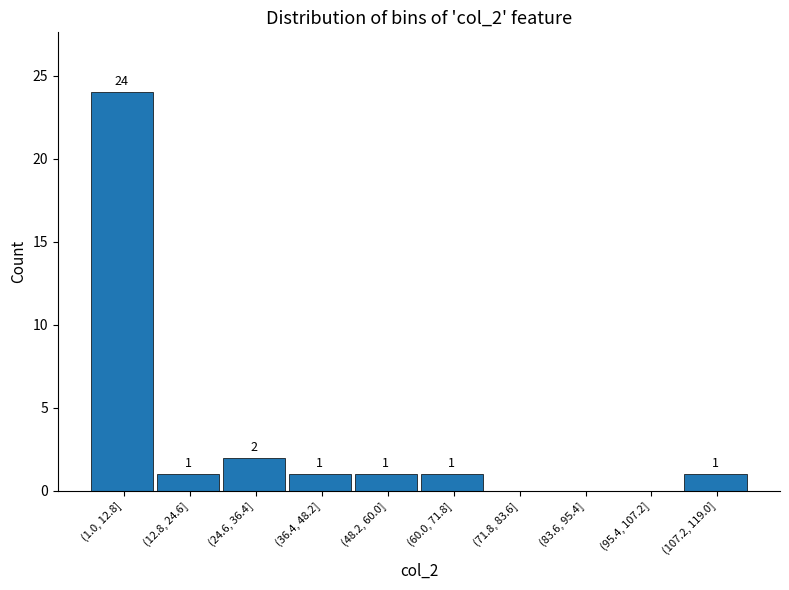

Reading right to left, list all the values displayed in this chart.

(107.2, 119.0]=1	(95.4, 107.2]=0	(83.6, 95.4]=0	(71.8, 83.6]=0	(60.0, 71.8]=1	(48.2, 60.0]=1	(36.4, 48.2]=1	(24.6, 36.4]=2	(12.8, 24.6]=1	(1.0, 12.8]=24